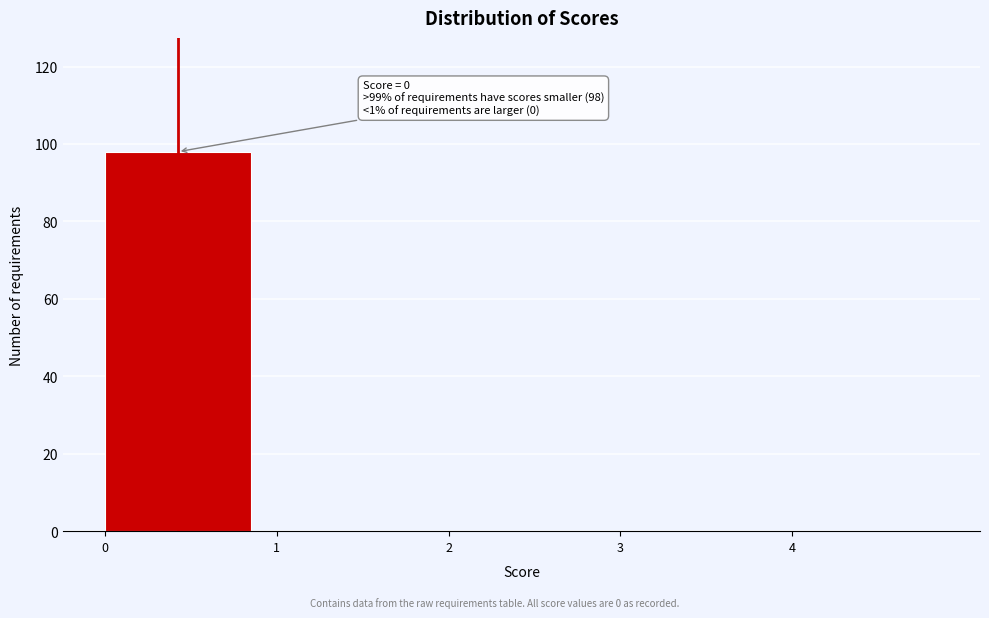

Over which range of the x-axis is the bar tallest?

0 to 1